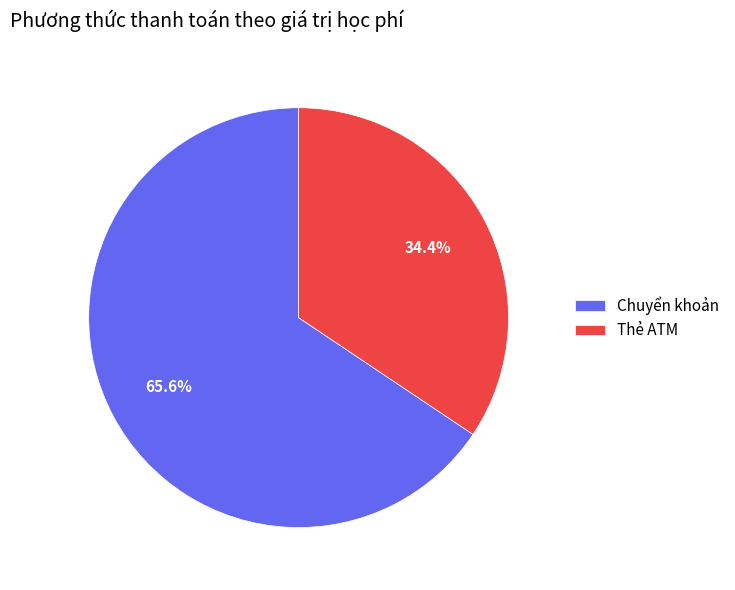

Combined, do Thẻ ATM and Chuyển khoản account for over 50%?

Yes